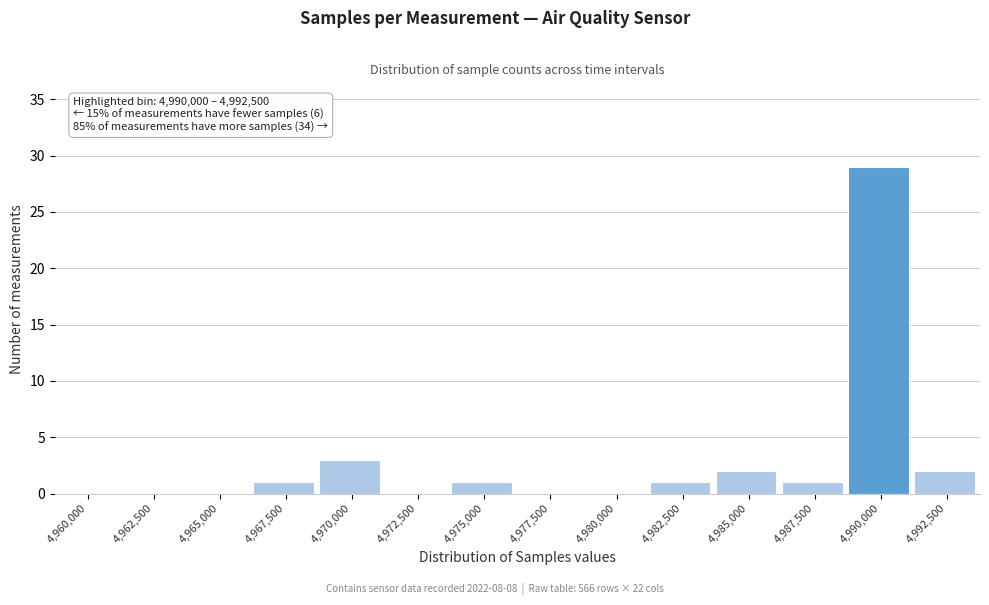

Reading left to right, transcribe all the data shown in this chart.

4,960,000=0	4,962,500=0	4,965,000=0	4,967,500=1	4,970,000=3	4,972,500=0	4,975,000=1	4,977,500=0	4,980,000=0	4,982,500=1	4,985,000=2	4,987,500=1	4,990,000=29	4,992,500=2